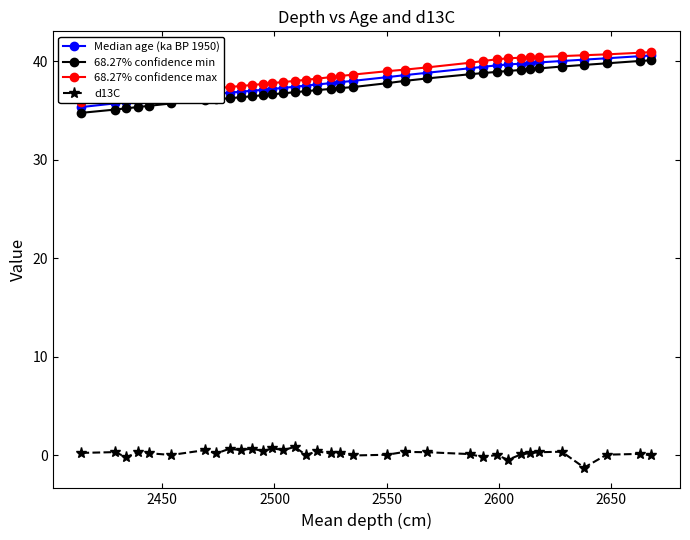

True or false: Median age (ka BP 1950) and d13C cross at least once.

False